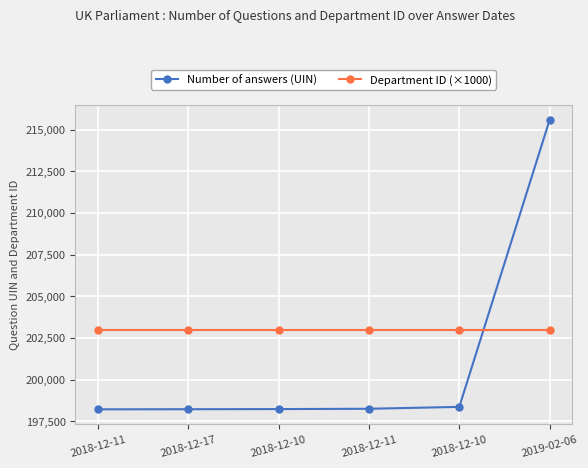

After their last crossing, which series has the higher values: Department ID (×1000) or Number of answers (UIN)?

Number of answers (UIN)